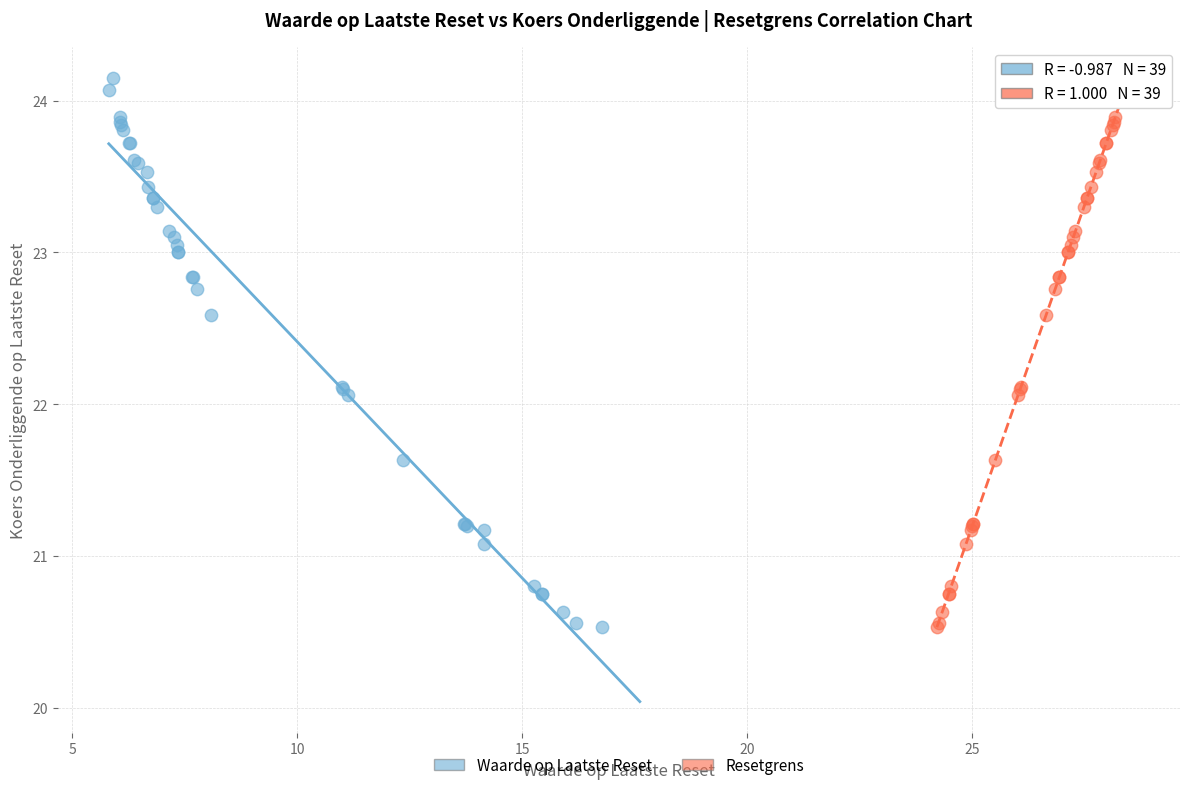

What are all the series names shown in the legend?

Waarde op Laatste Reset, Resetgrens